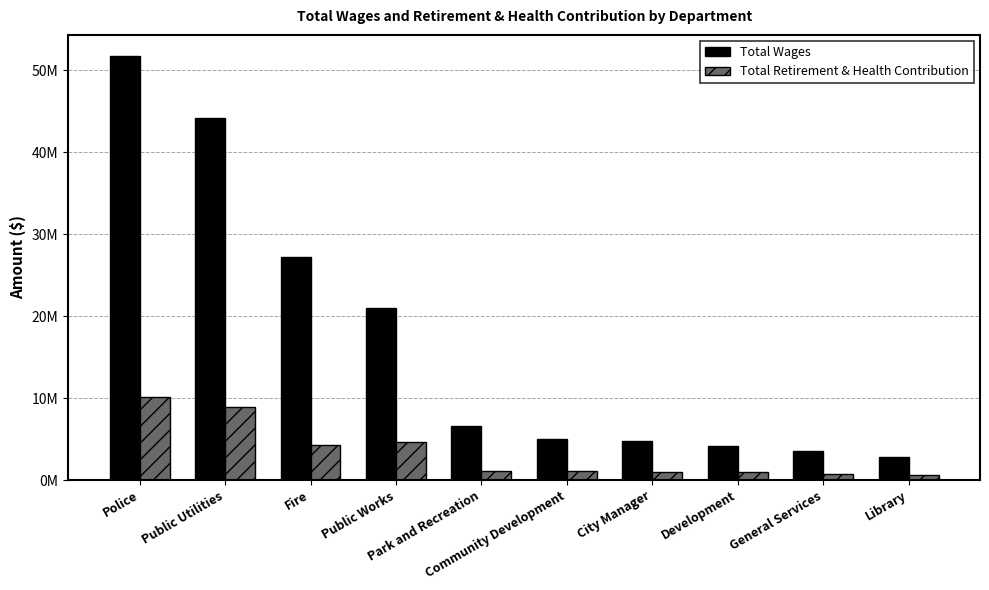

At which label does Total Retirement & Health Contribution reach its minimum?

Library